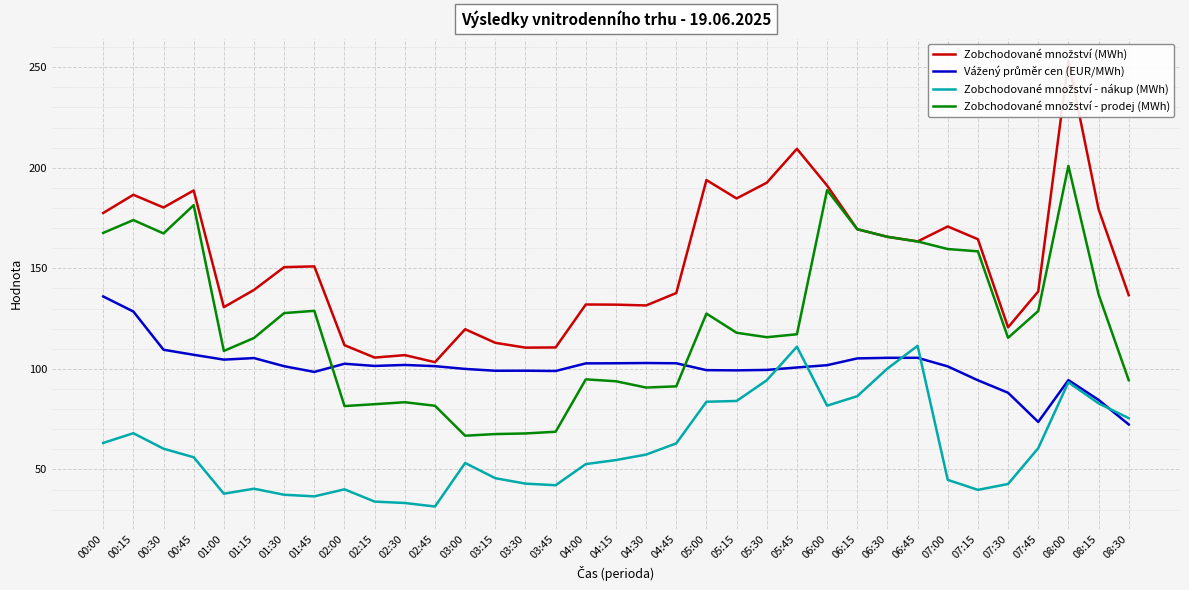

After their last crossing, which series has the higher values: Vážený průměr cen (EUR/MWh) or Zobchodované množství - nákup (MWh)?

Zobchodované množství - nákup (MWh)